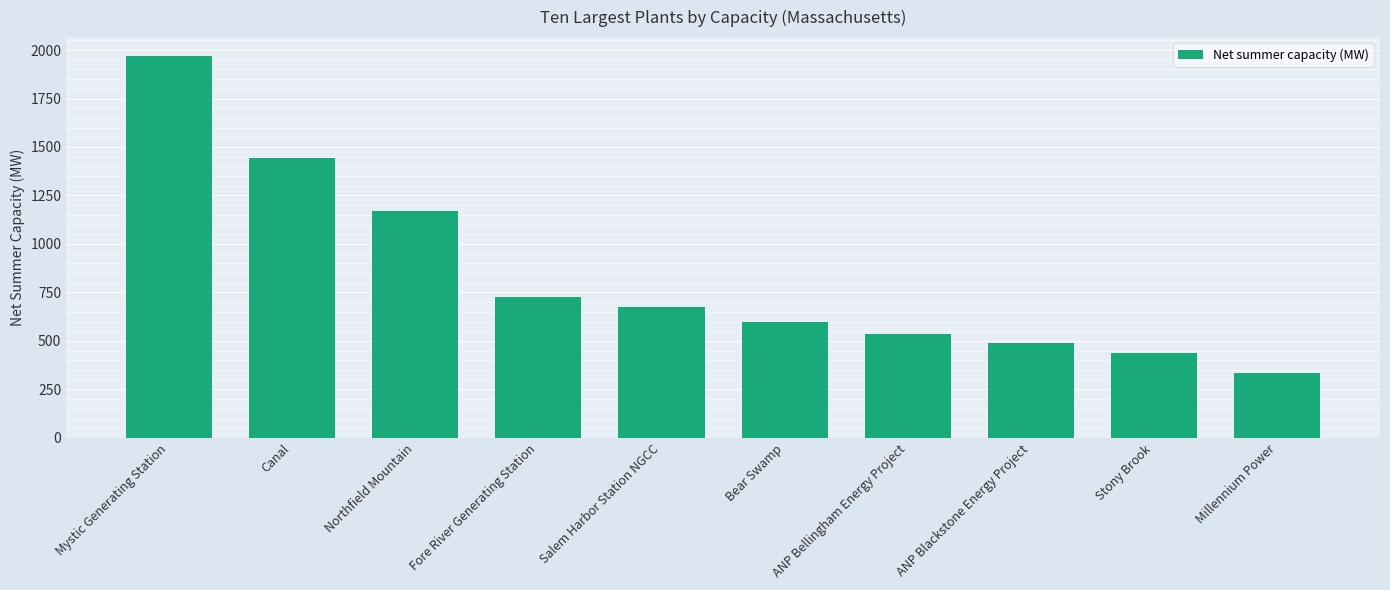

Reading left to right, what are all the values shown in this chart?

Mystic Generating Station=1968.1	Canal=1443.0	Northfield Mountain=1168.0	Fore River Generating Station=726.0	Salem Harbor Station NGCC=675.0	Bear Swamp=600.0	ANP Bellingham Energy Project=534.5	ANP Blackstone Energy Project=490.2	Stony Brook=439.7	Millennium Power=334.9